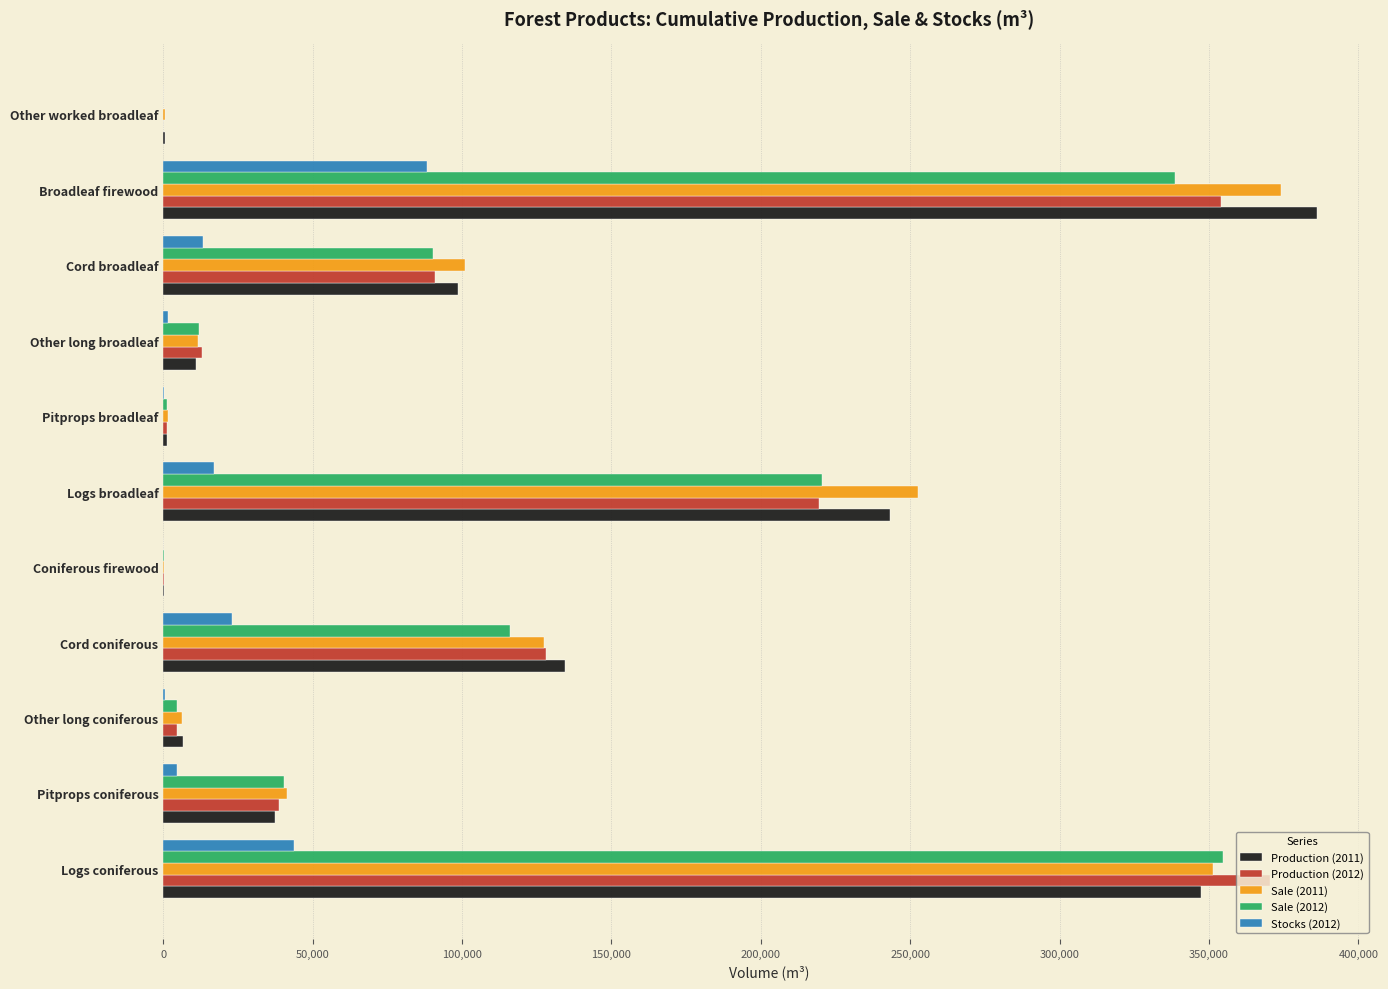

Which label corresponds to the largest value in the chart?

Broadleaf firewood